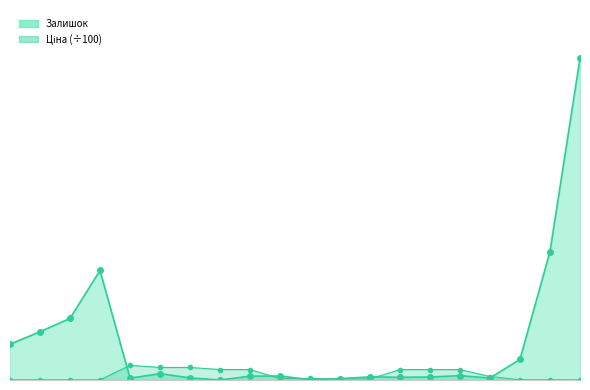

The Залишок series shows 0.0 at 11352184. True or false?

True